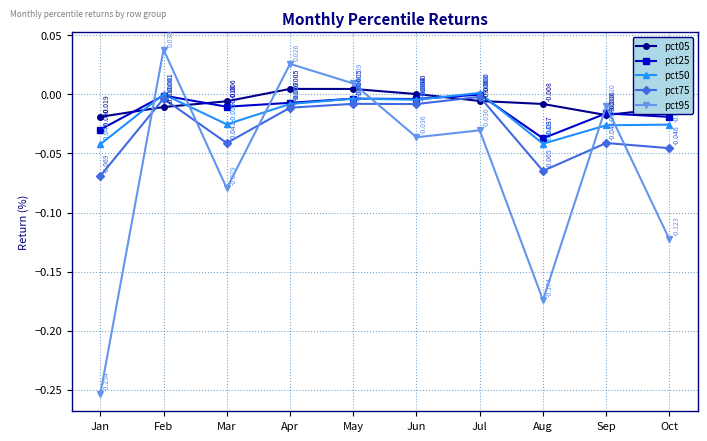

At which label is pct25 closest to 0?

Jul